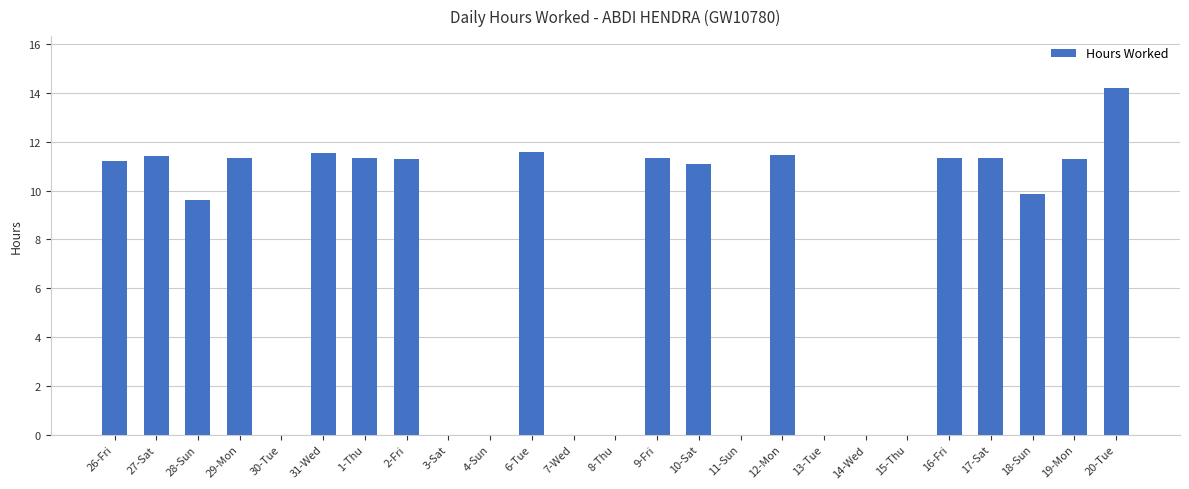

Is it true that the value at 7-Wed is 0.0?

True